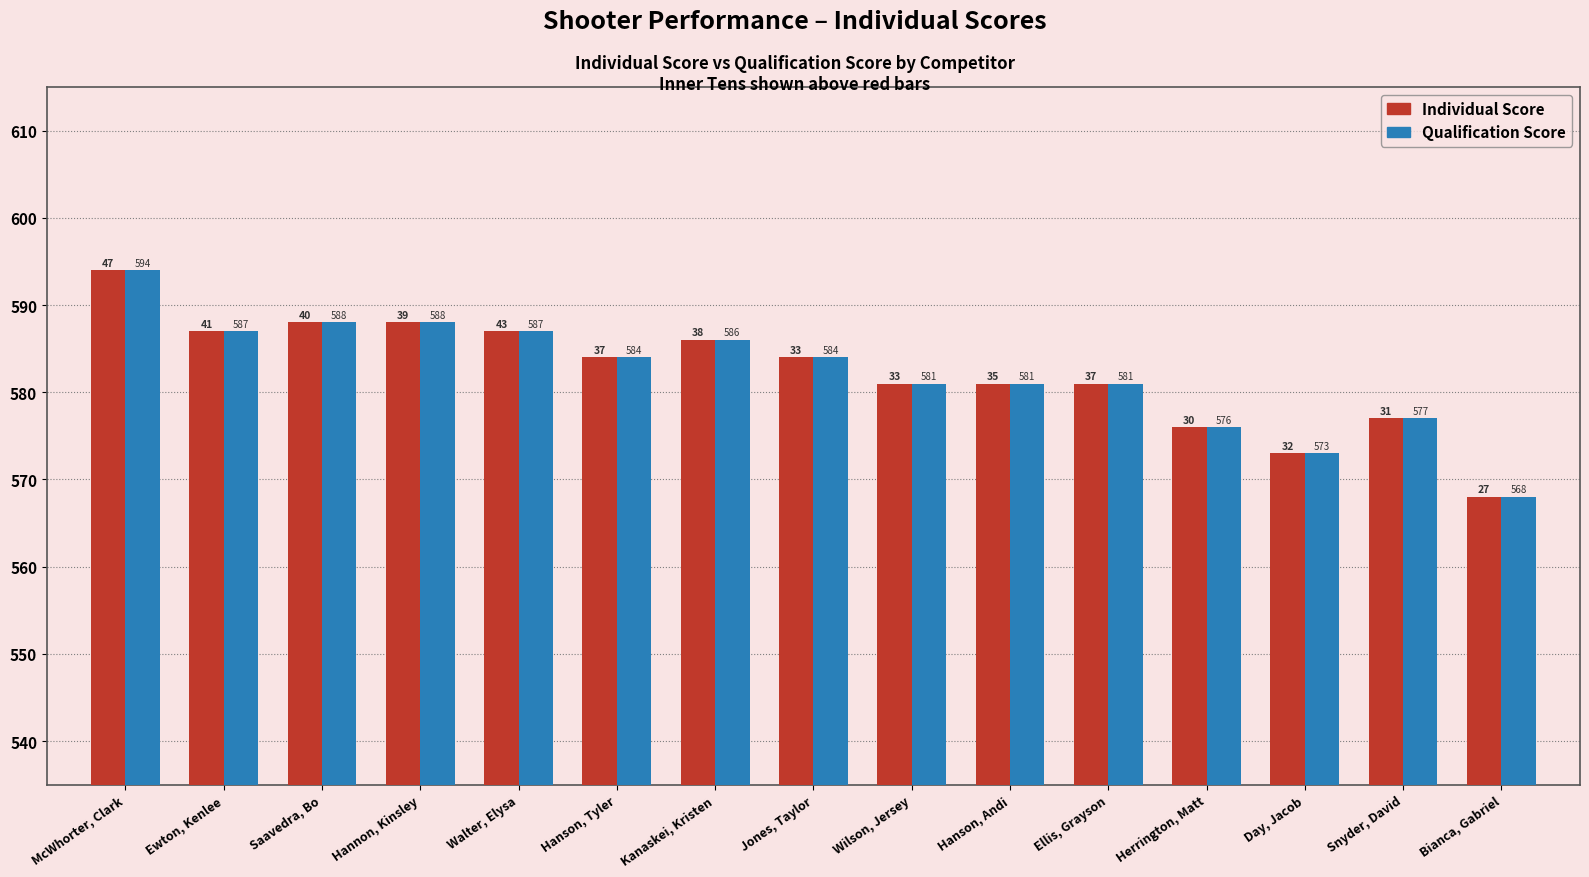

Which category has the highest value across all series?

McWhorter, Clark